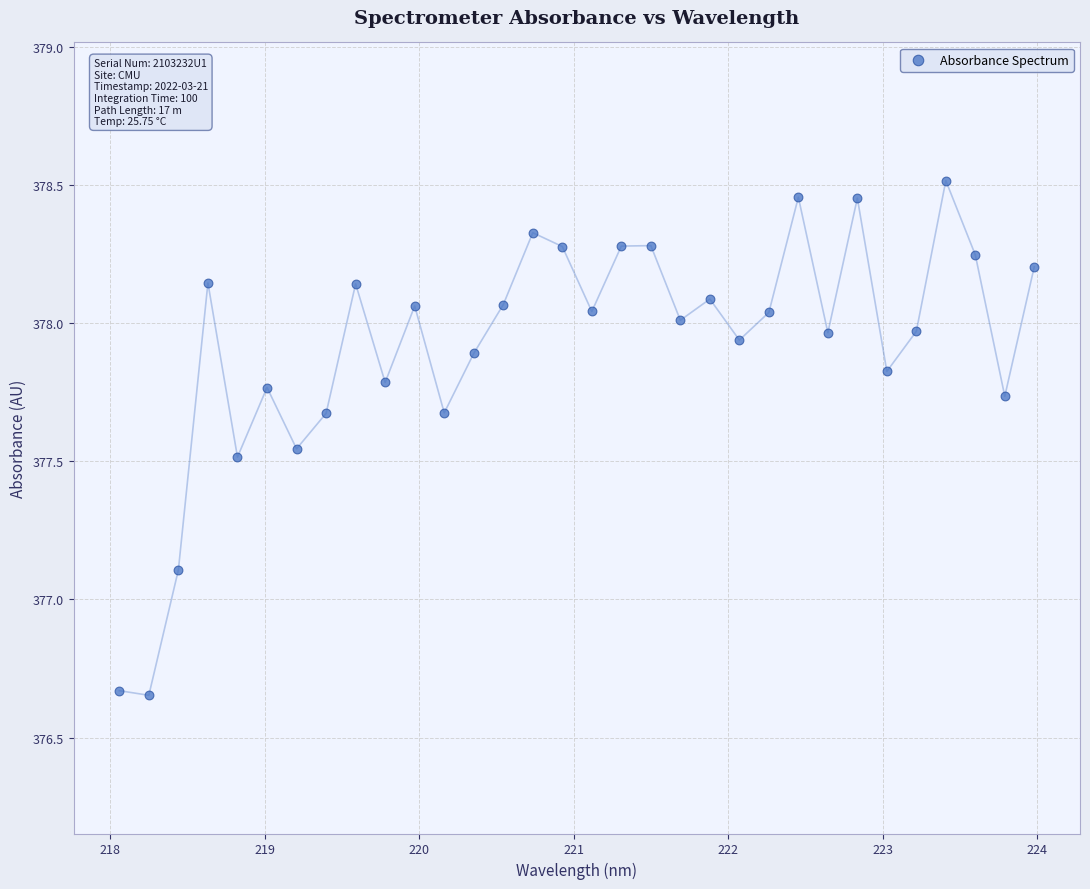

What Y value in the scatter plot is closest to 377?

377.1